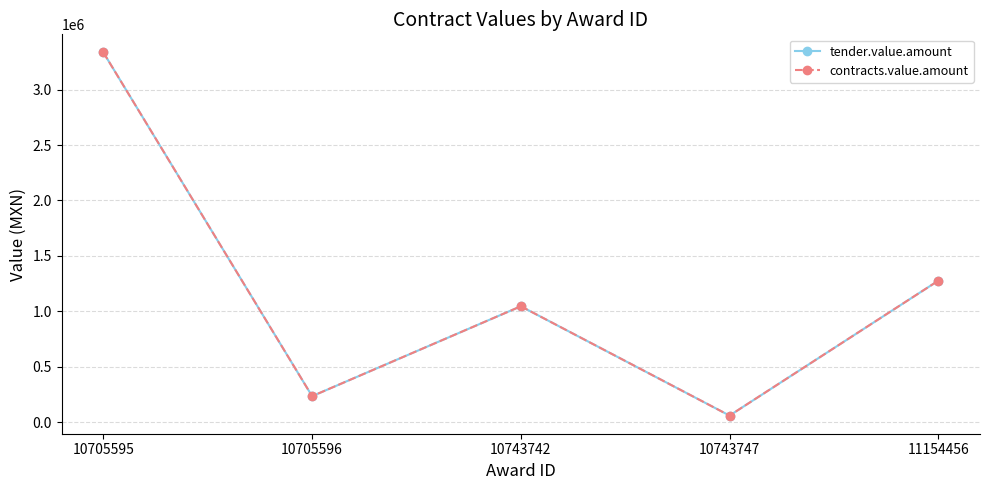

The contracts.value.amount series shows 1538745.2 at 10743742. True or false?

False